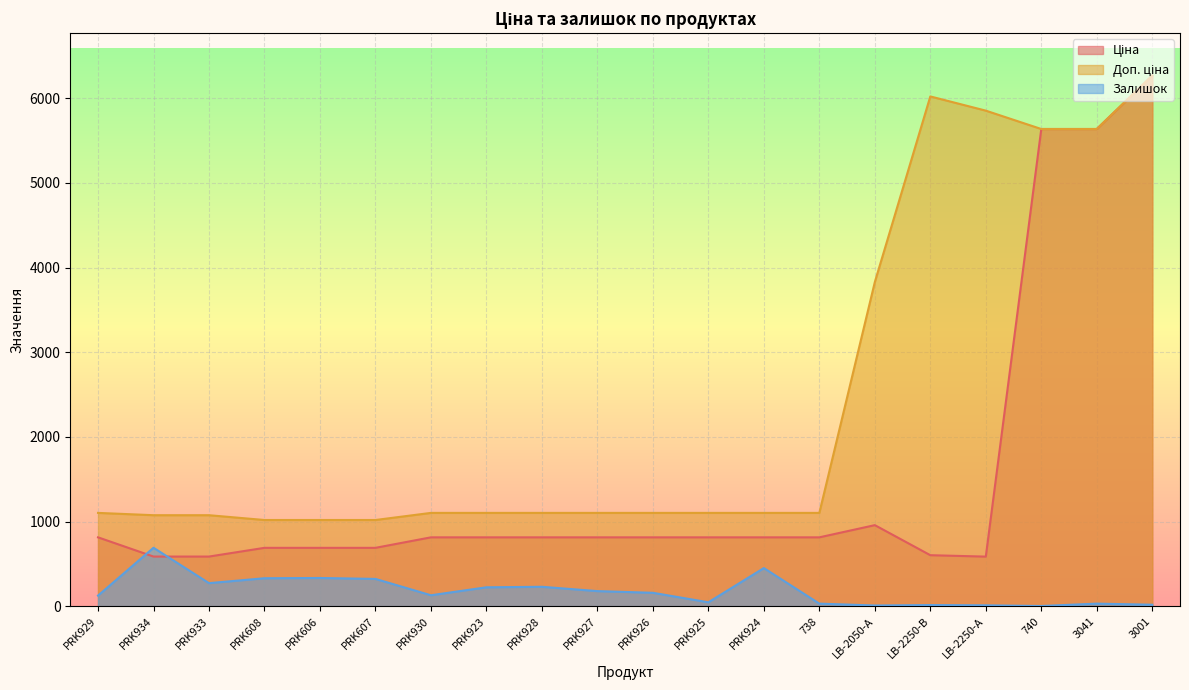

At which label is Доп. ціна closest to 3642?

LB-2050-А